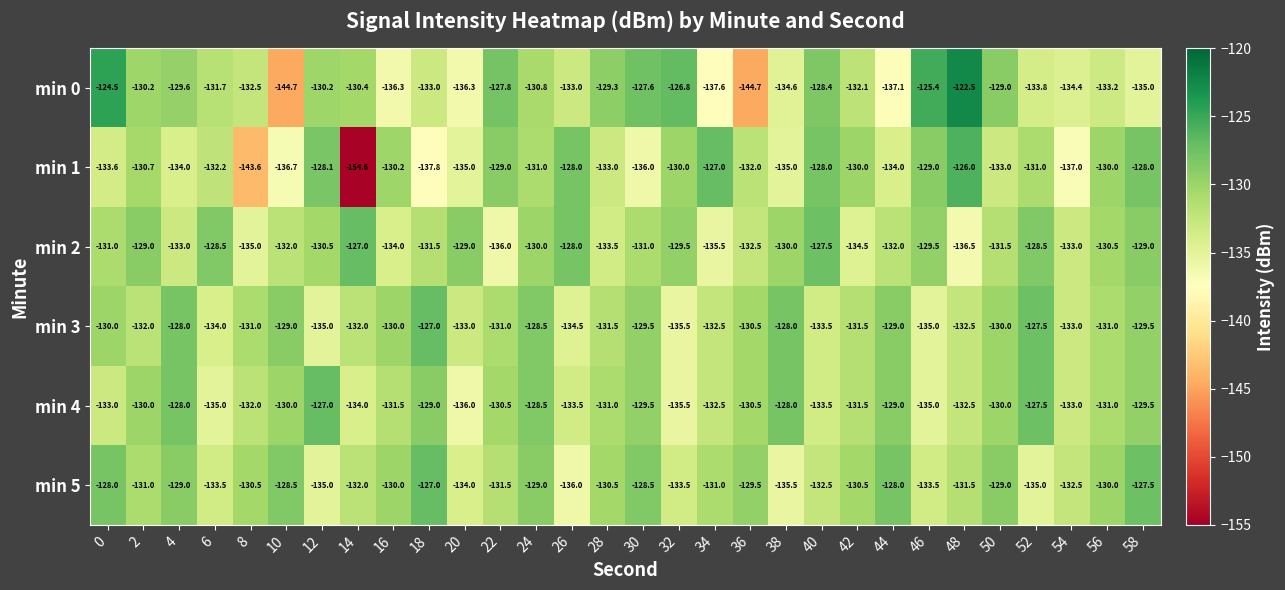

Read the min 1 value at 42.

-130.0